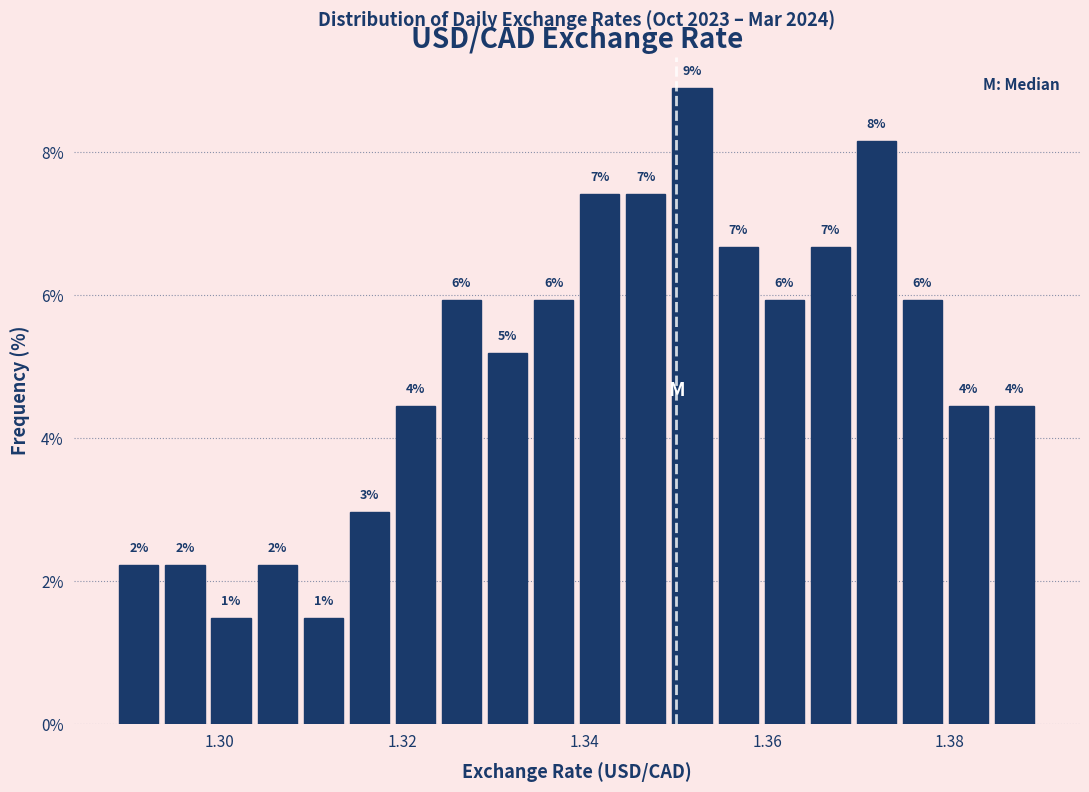

Read against the x-axis, roughly where is the centre of the tallest bar?

1.352